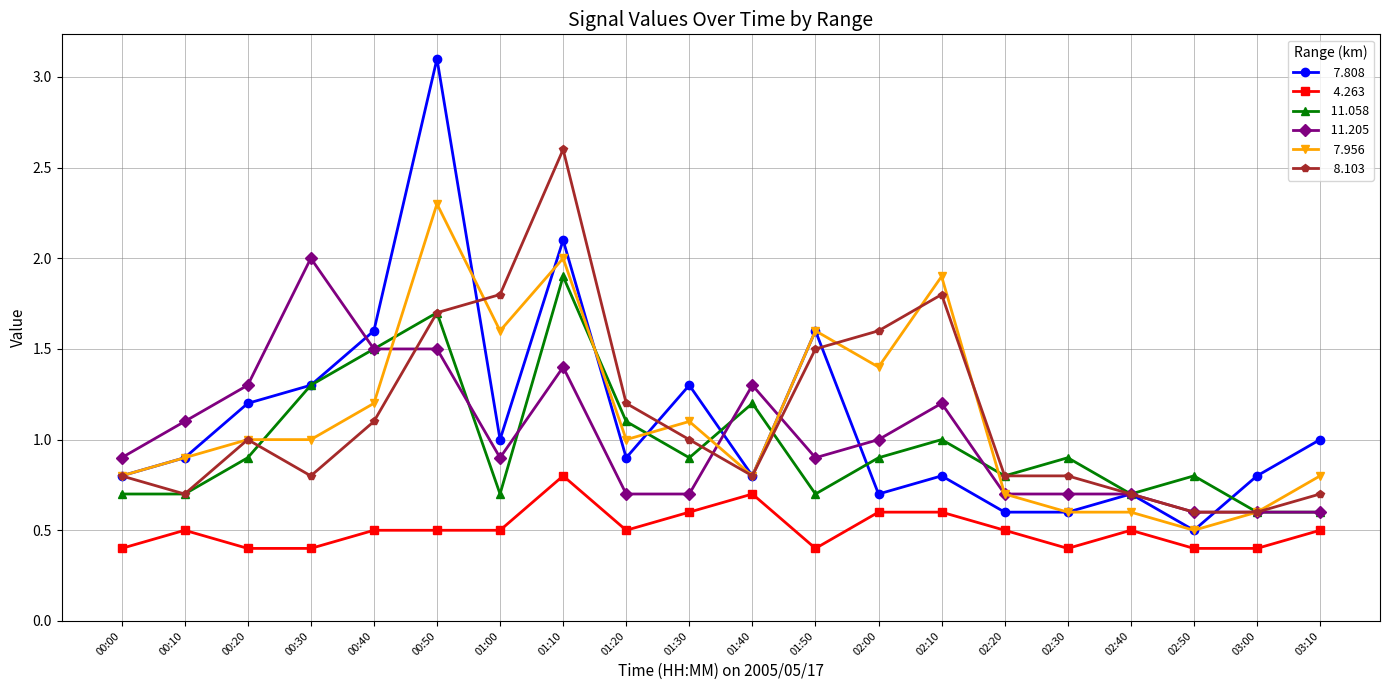

Does the chart have visible grid lines?

Yes